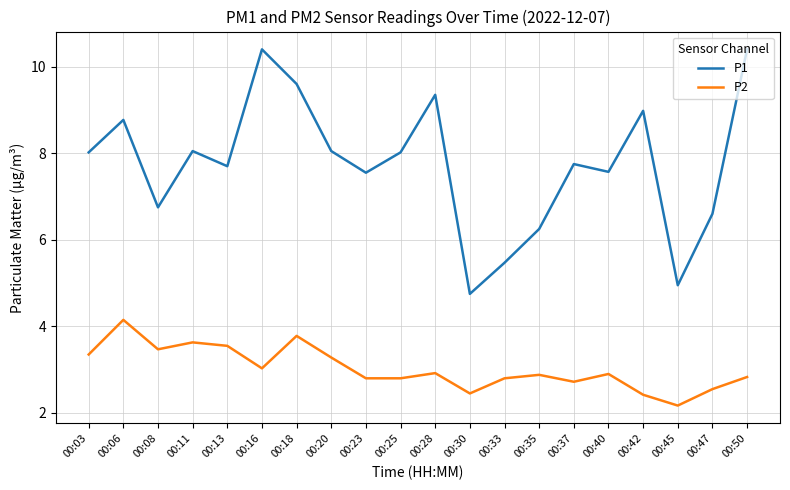

What is the total value across all series at 00:45?

7.1